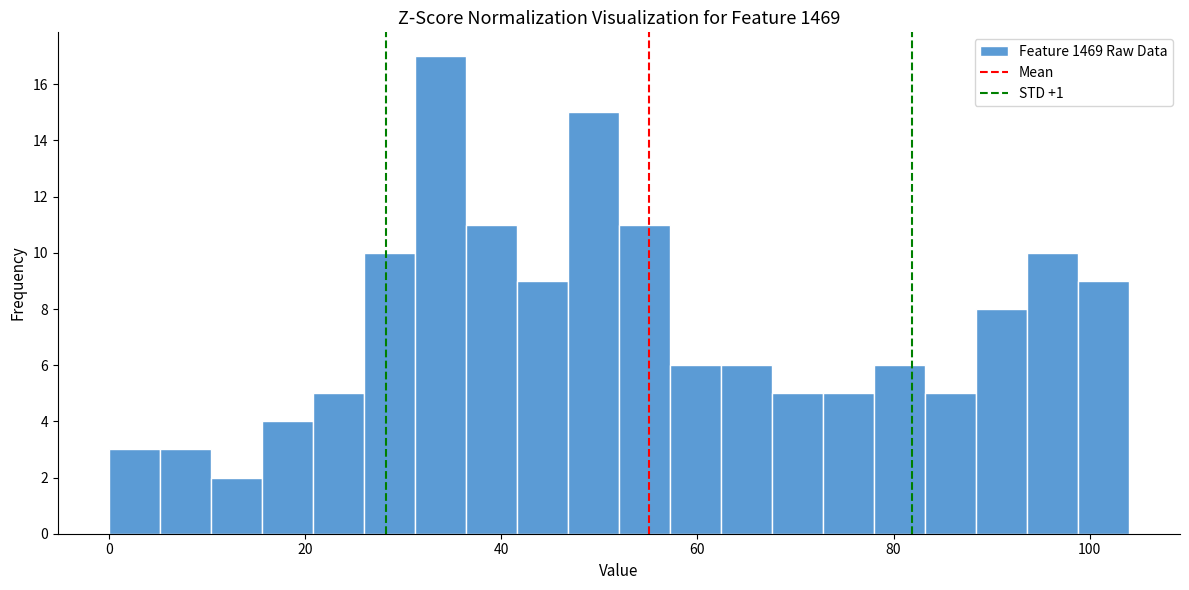

Read against the x-axis, roughly where is the centre of the tallest bar?

34